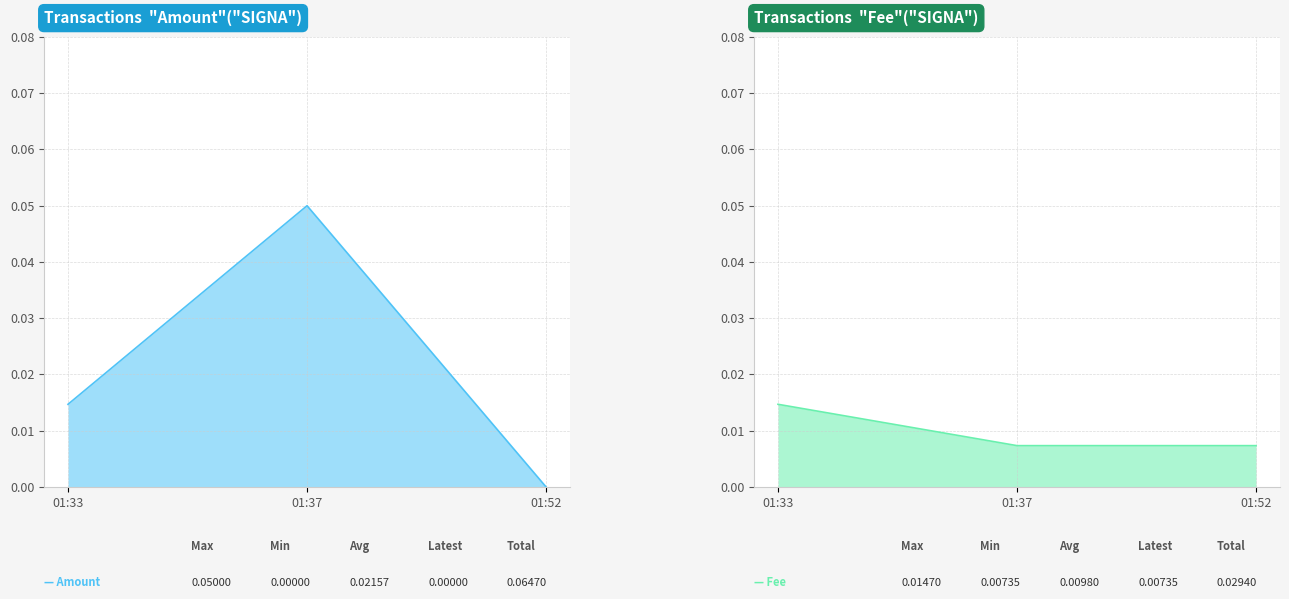

Count the number of data series in this chart.

2